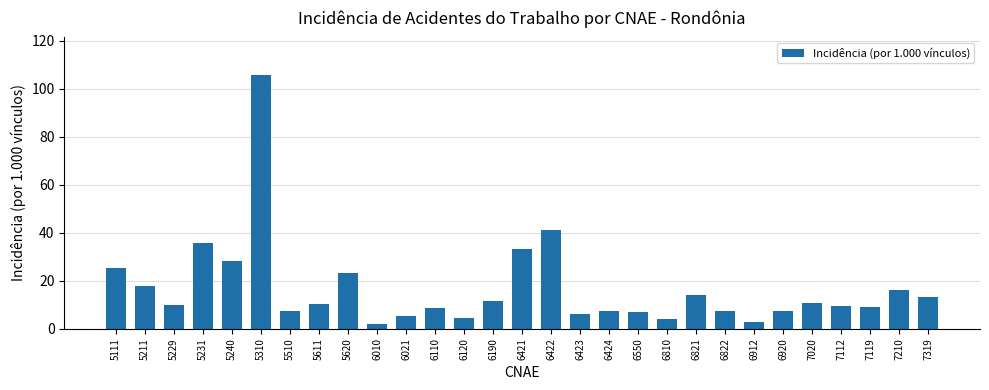

At which label does the data first exceed 9?

5111